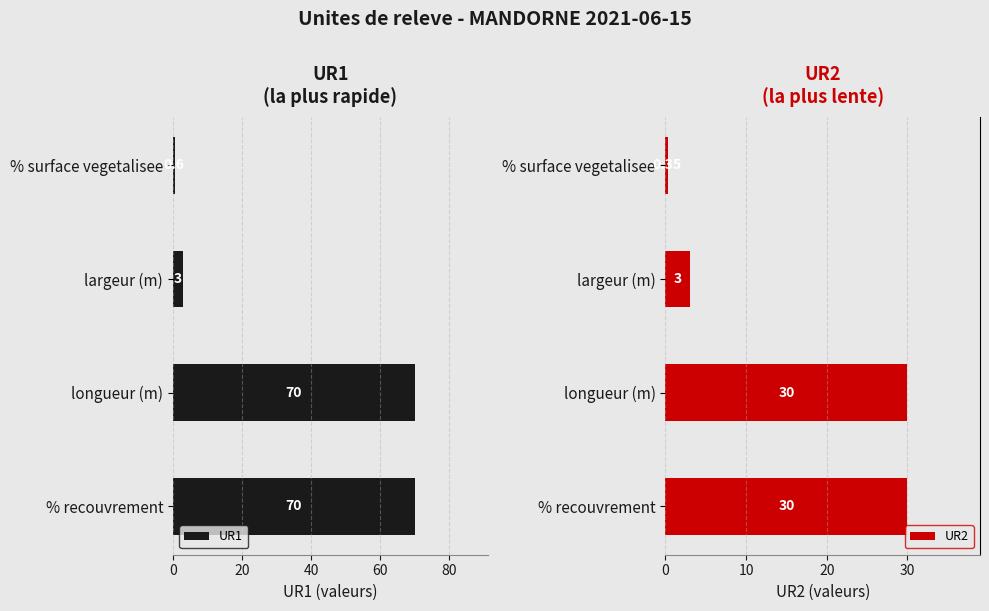

At which label is UR2 closest to 15?

largeur (m)